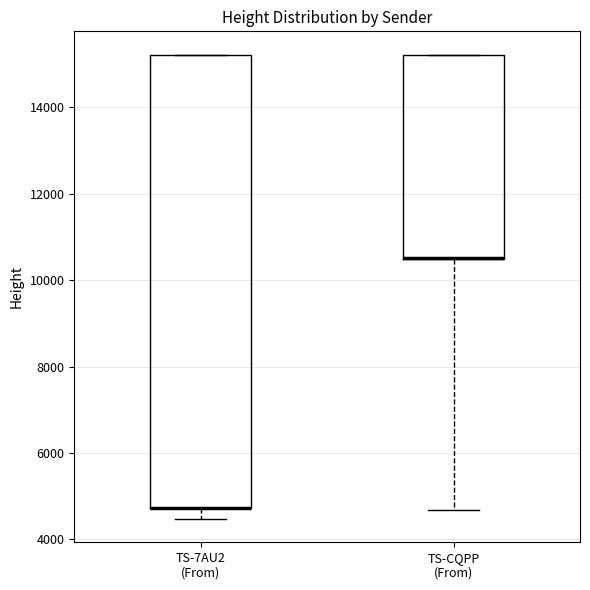

Reading left to right, transcribe this box plot: for each box, give where its median line is, the range the box spans, and where its two whiskers end, as read against the y-axis. The values are not printed on the chart, so give them approximately, as read against the axis.

TS-7AU2 (From): median 4800 (drawn on the box's lower edge), box 4800 to 15200, whiskers 4400 to 15200
TS-CQPP (From): median 10600 (drawn on the box's lower edge), box 10400 to 15200, whiskers 4600 to 15200